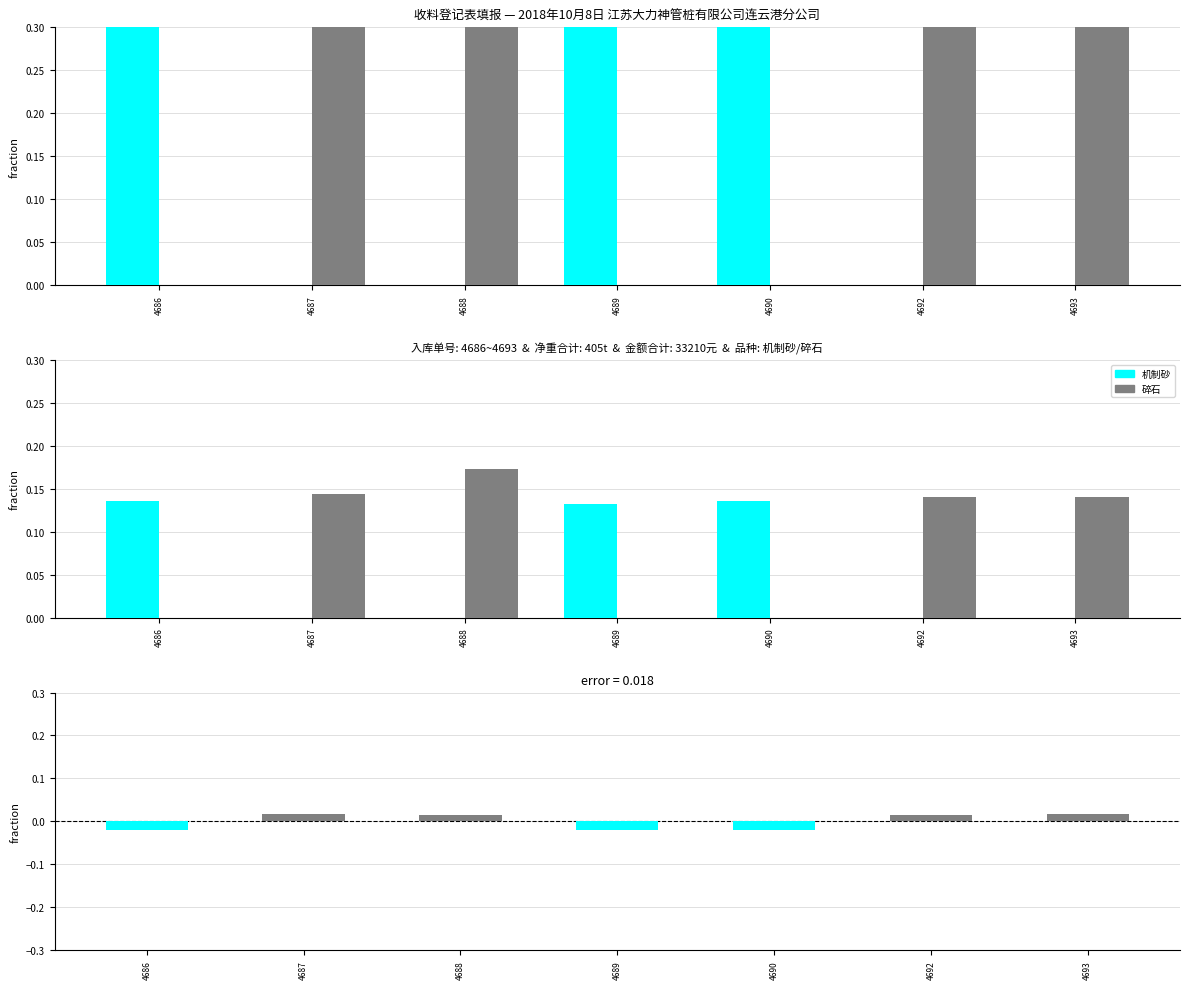

Are the bars grouped side by side (vs. stacked)?

Yes